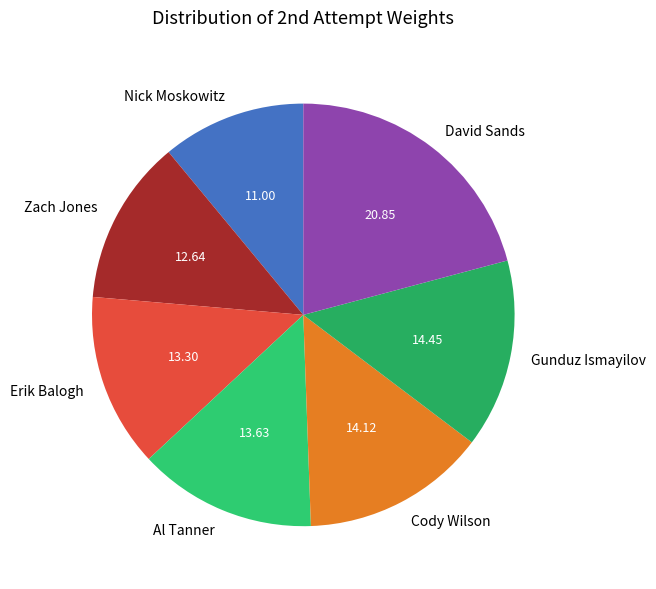

Does Zach Jones account for over 50% of the chart?

No